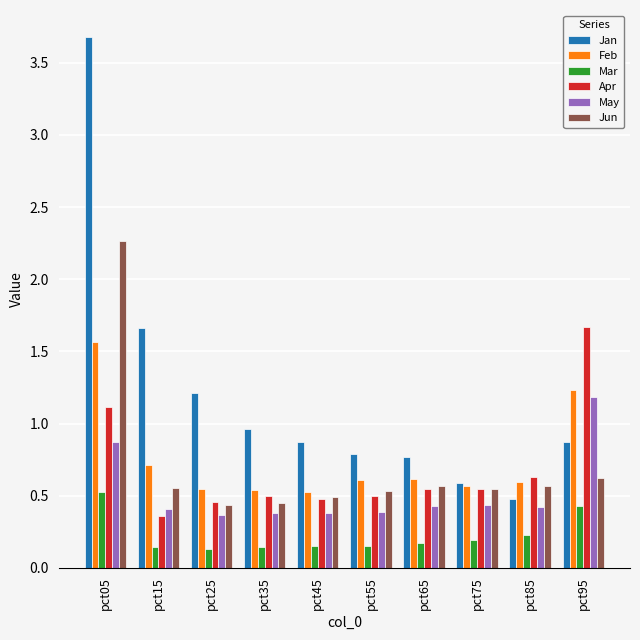

What is the sum of the May values at pct85 and pct95?

1.6